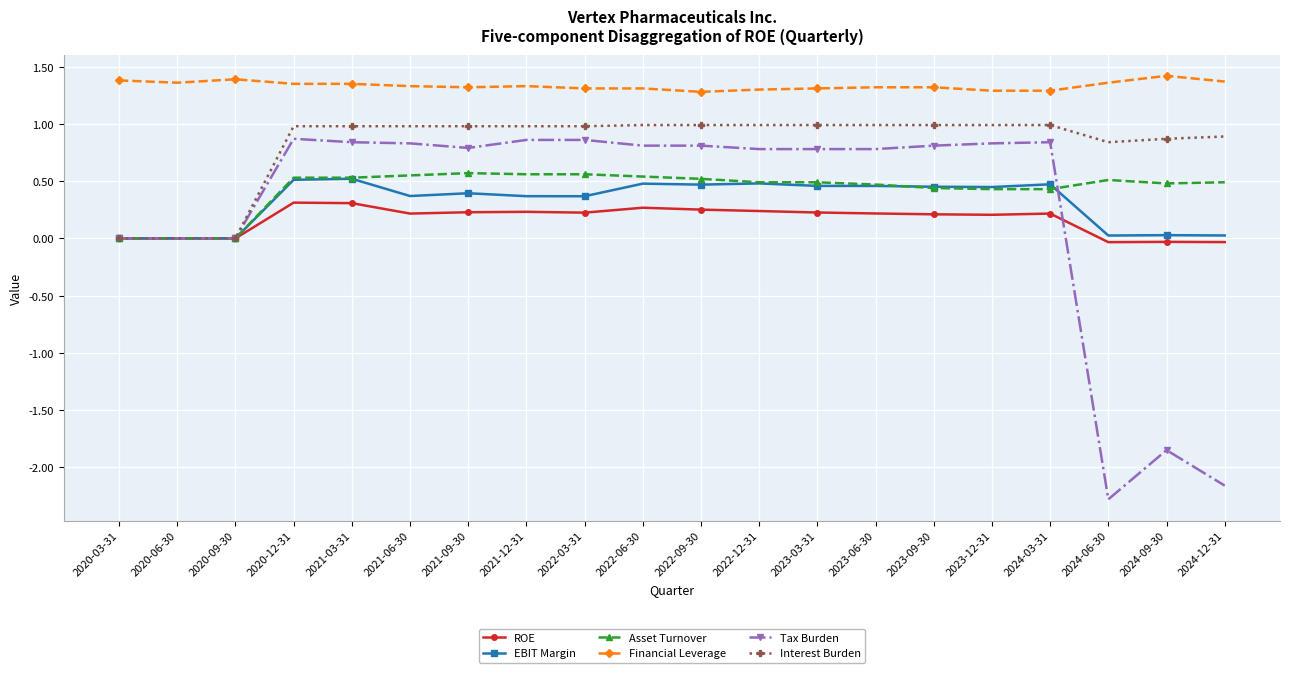

How many categories are shown in the chart?

20